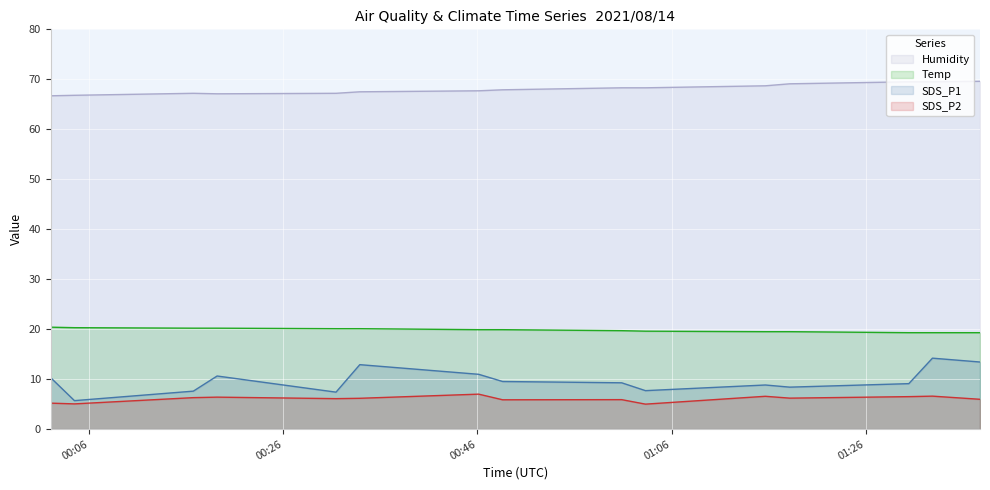

How many lines are shown in the chart?

4